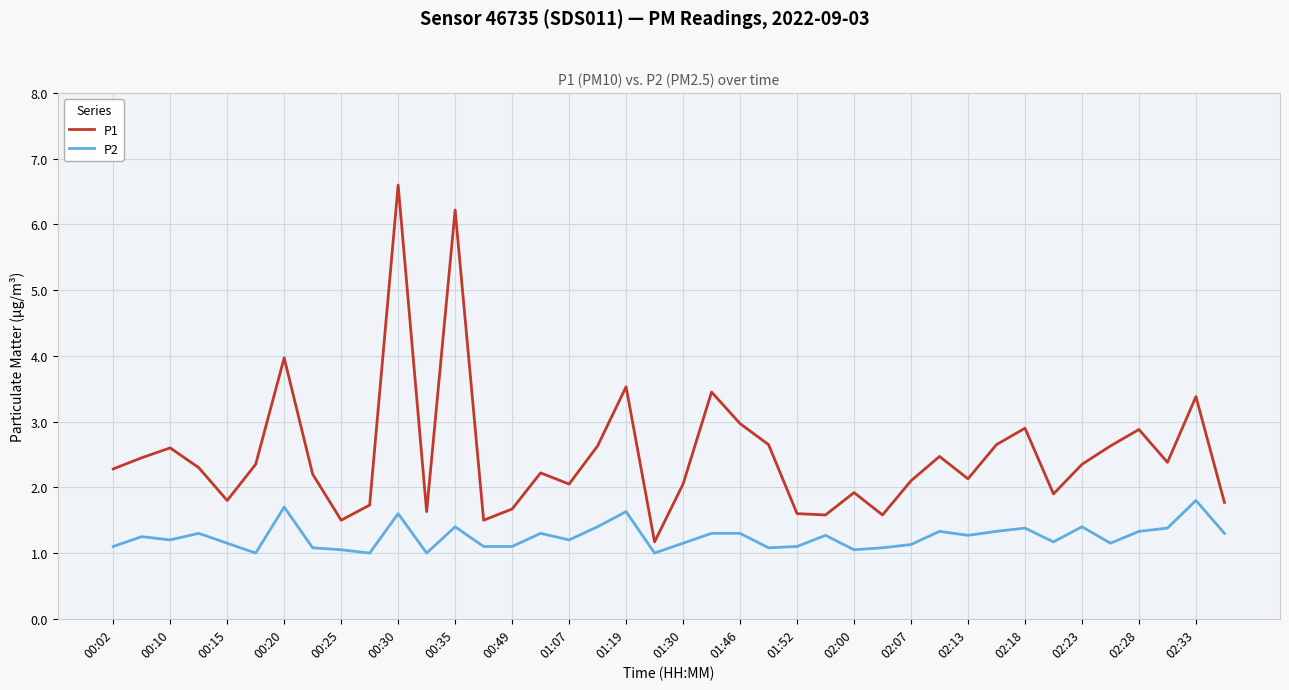

True or false: P1 and P2 intersect in this chart.

False